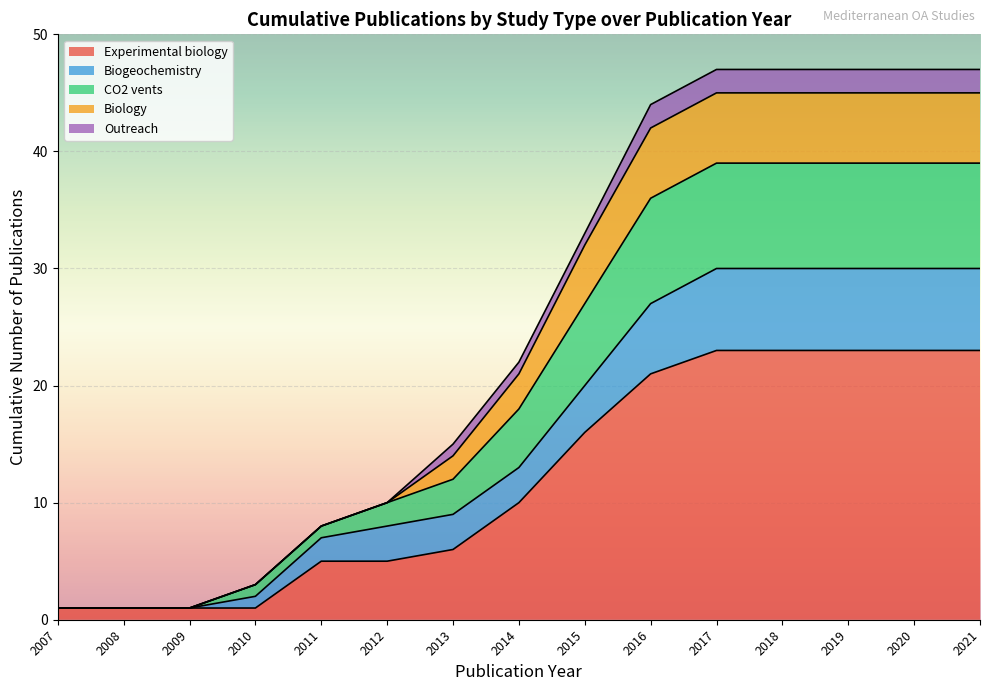

Does the chart display data point markers on the line(s)?

No